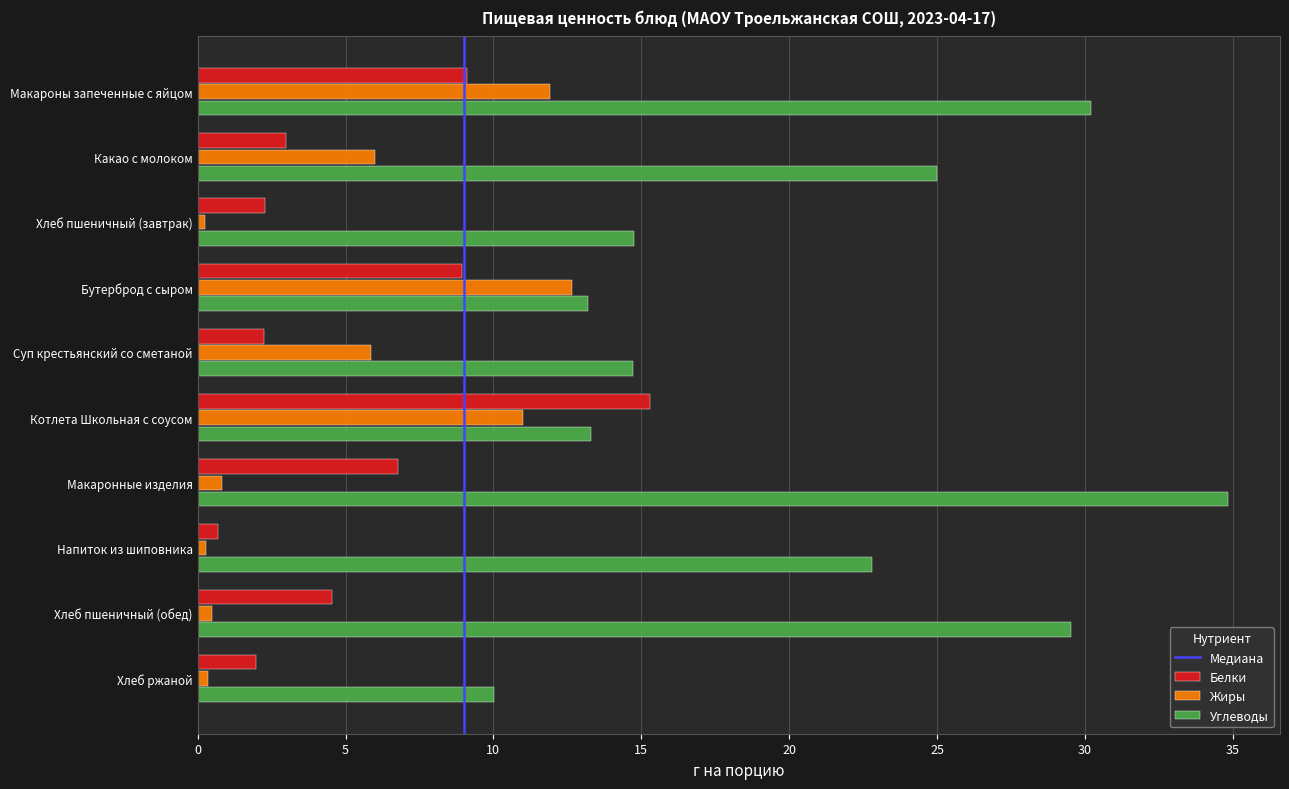

At Макаронные изделия, list the series in order from largest to smallest.

Углеводы, Белки, Жиры